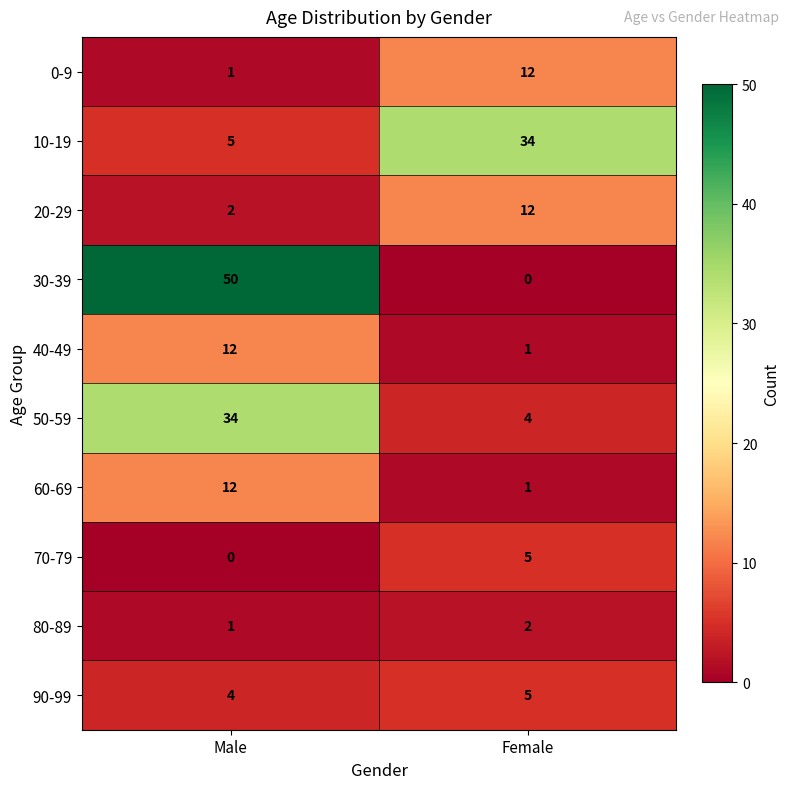

What is the maximum value shown in the chart?

50